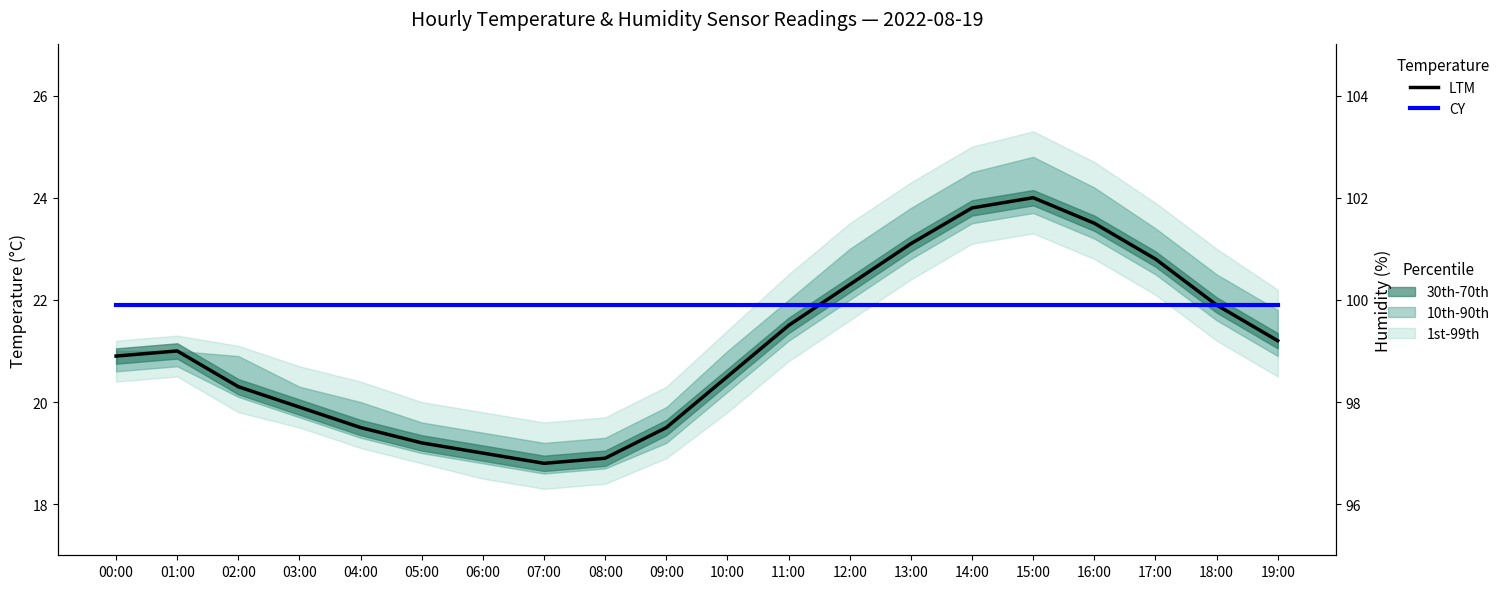

At 08:00, list the series in order from smallest to largest.

Temperature (LTM), Humidity (CY)